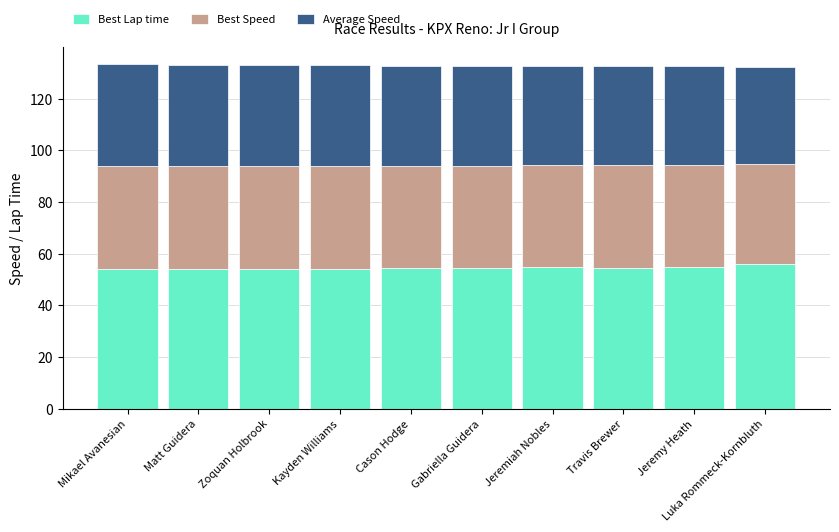

What is the total value across all series at Gabriella Guidera?

132.8